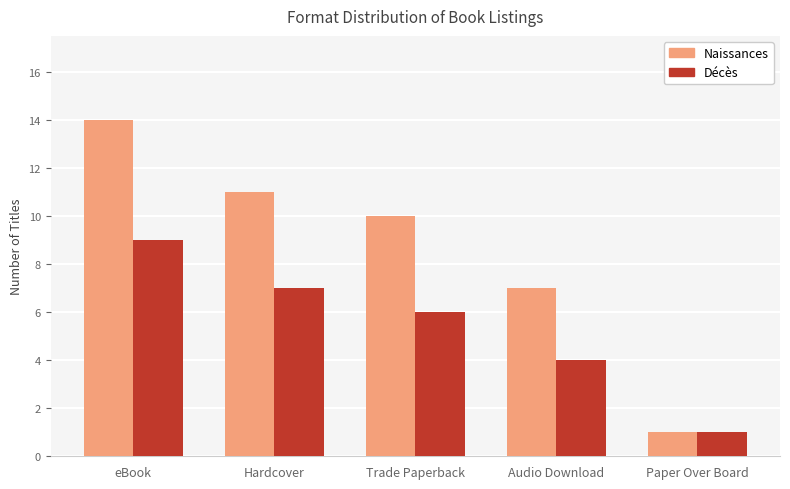

Reading left to right, what are all the values shown in this chart?

Naissances: eBook=14	Hardcover=11	Trade Paperback=10	Audio Download=7	Paper Over Board=1
Décès: eBook=9	Hardcover=7	Trade Paperback=6	Audio Download=4	Paper Over Board=1